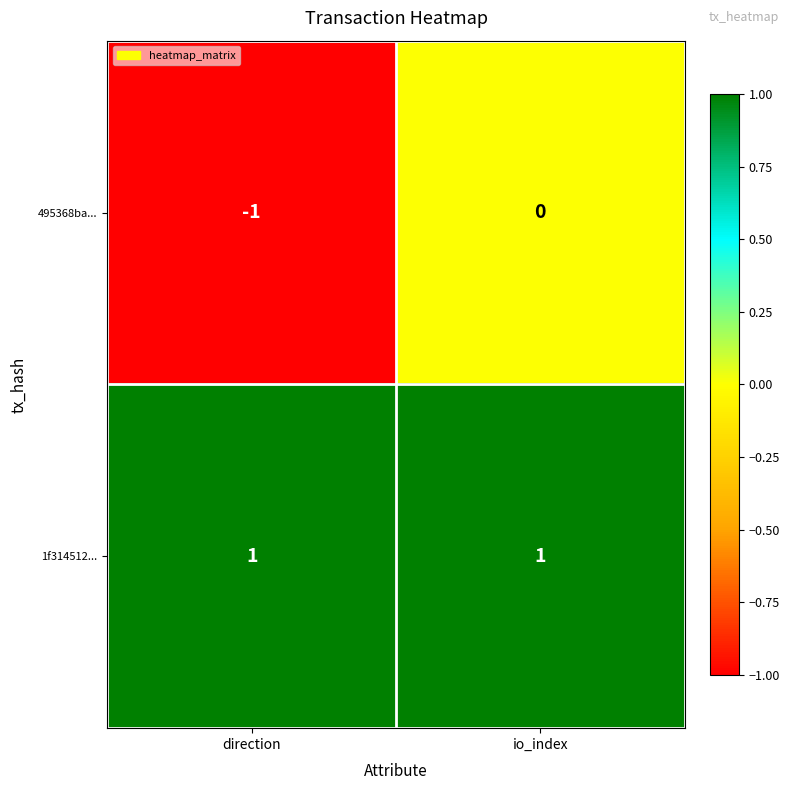

List the series in order of their peak value, lowest first.

495368ba..., 1f314512...